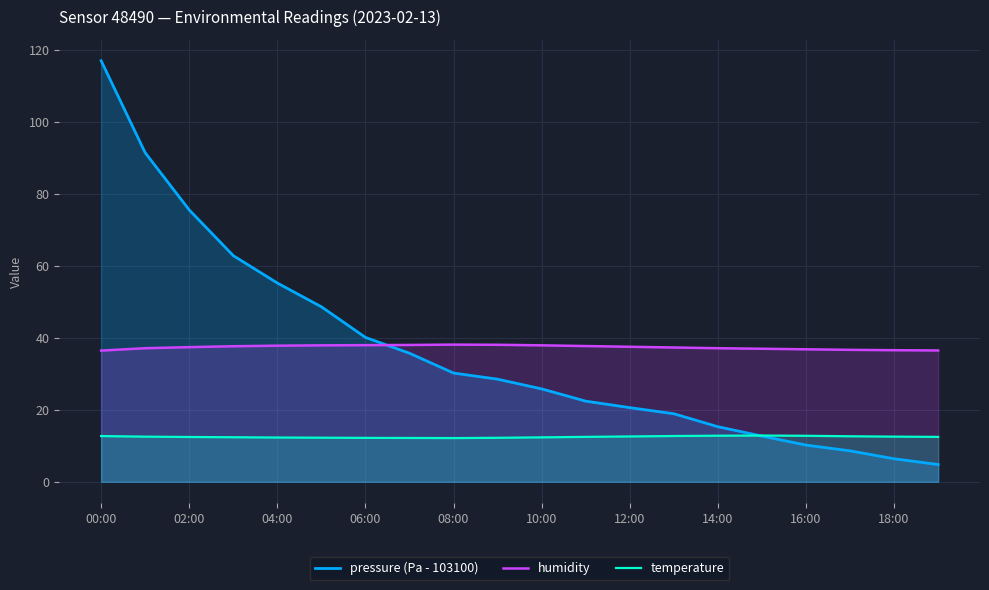

List the series in order of their peak value, lowest first.

temperature, humidity, pressure (Pa - 103100)